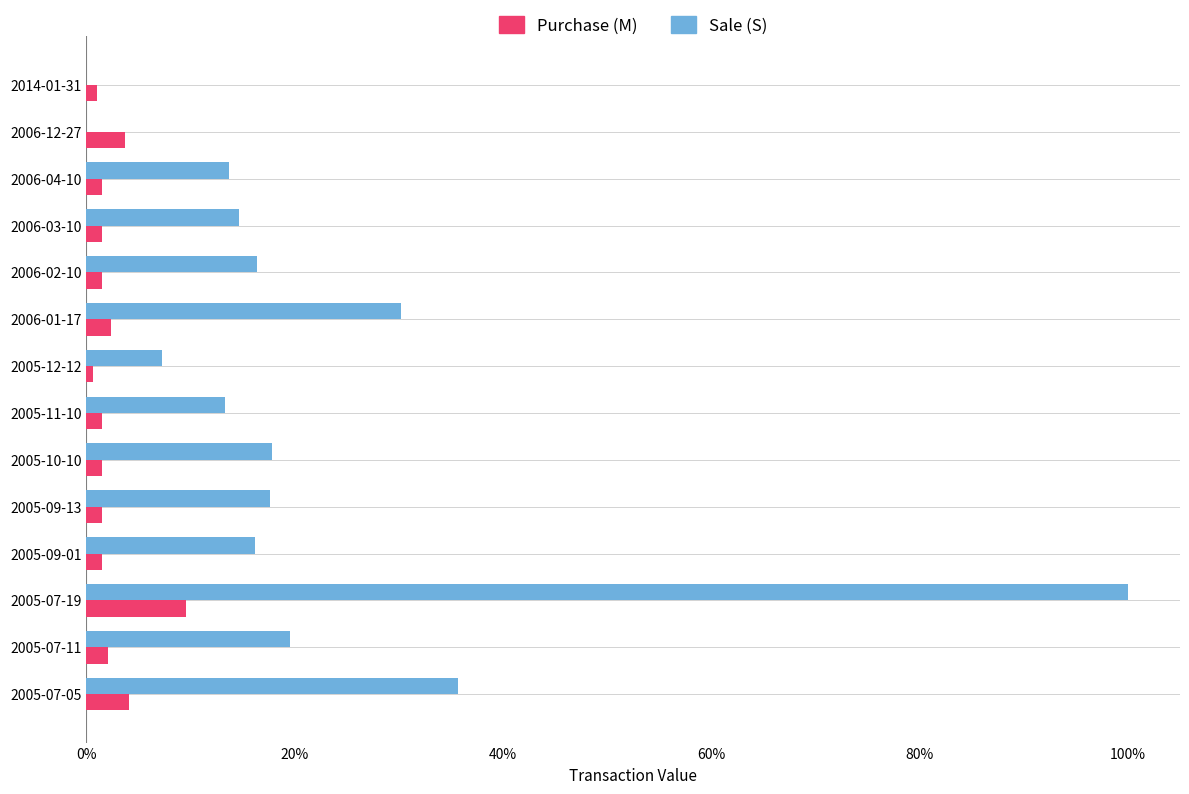

Which series has the widest spread of values?

Sale (S)